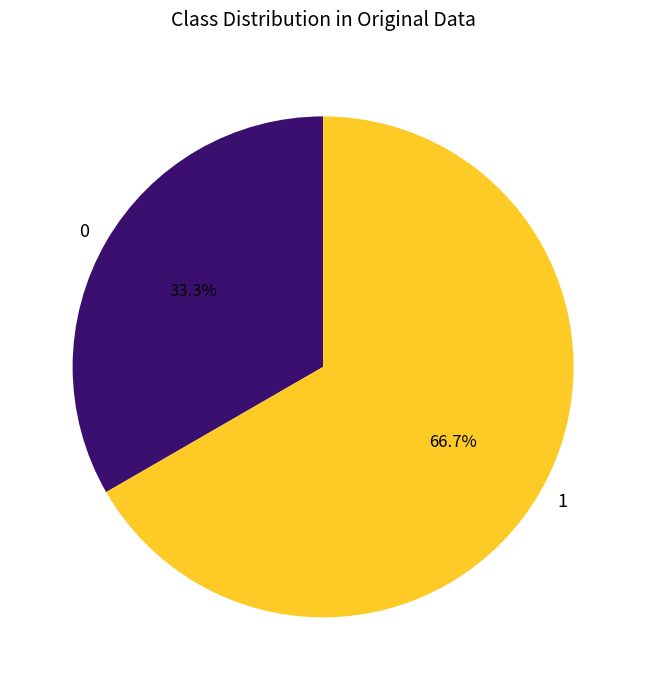

Approximately how many times larger is the value at 1 compared to 0?

2.0